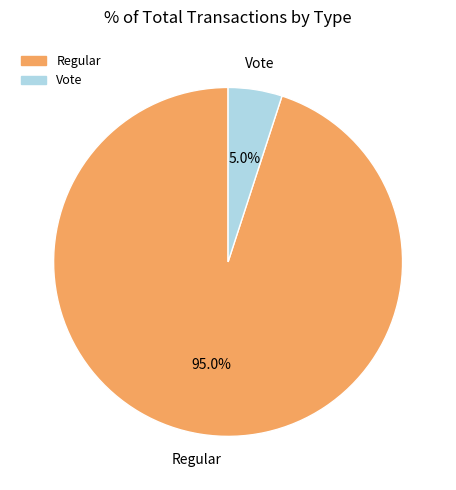

What is the smallest slice in the pie chart?

Vote